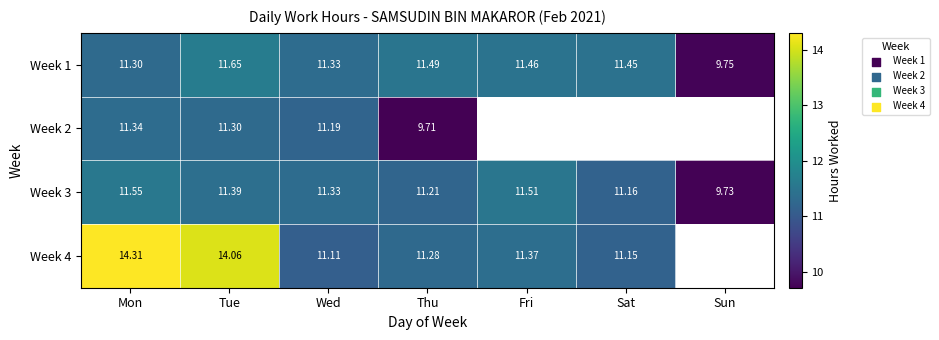

Which category has the highest value in the Week 1 series?

Tue